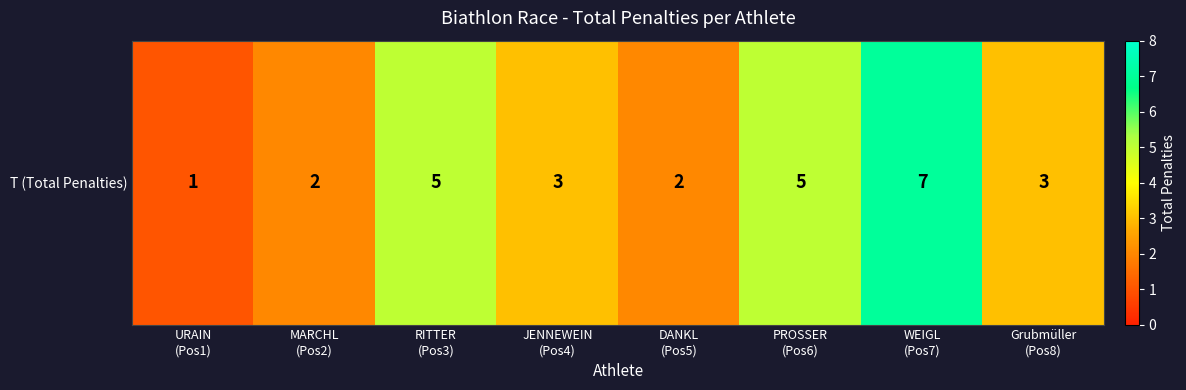

The value at MARCHL
(Pos2) is 1. True or false?

False